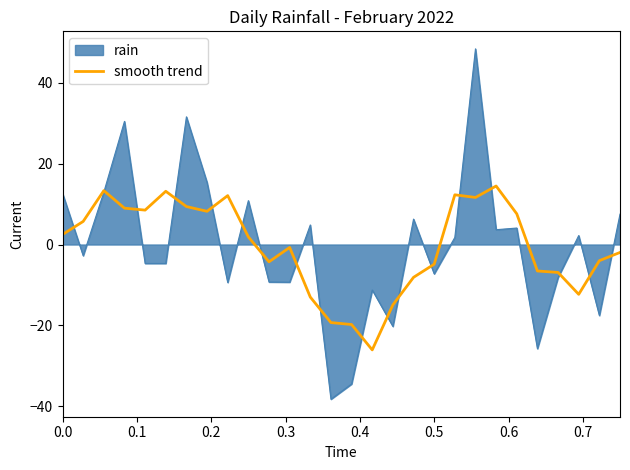

What is the maximum value shown in the chart?

48.4